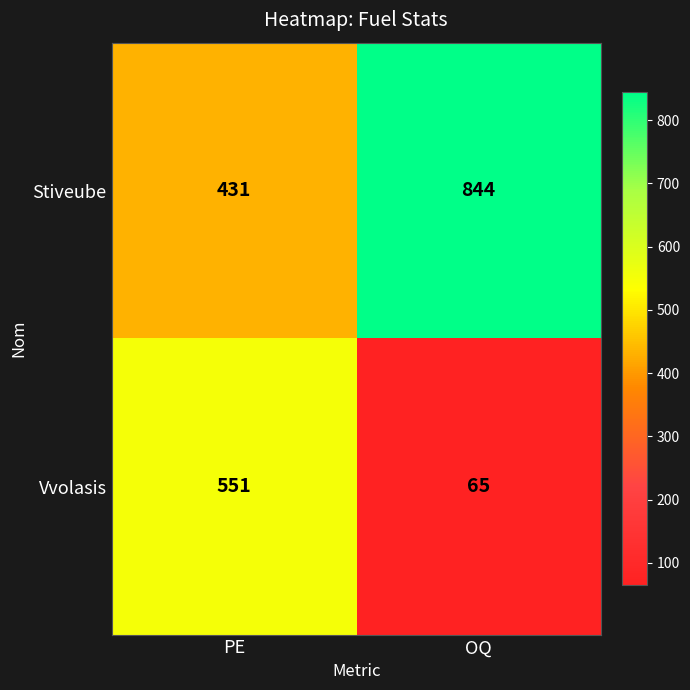

What is the spread (max minus min) of values at OQ?

779